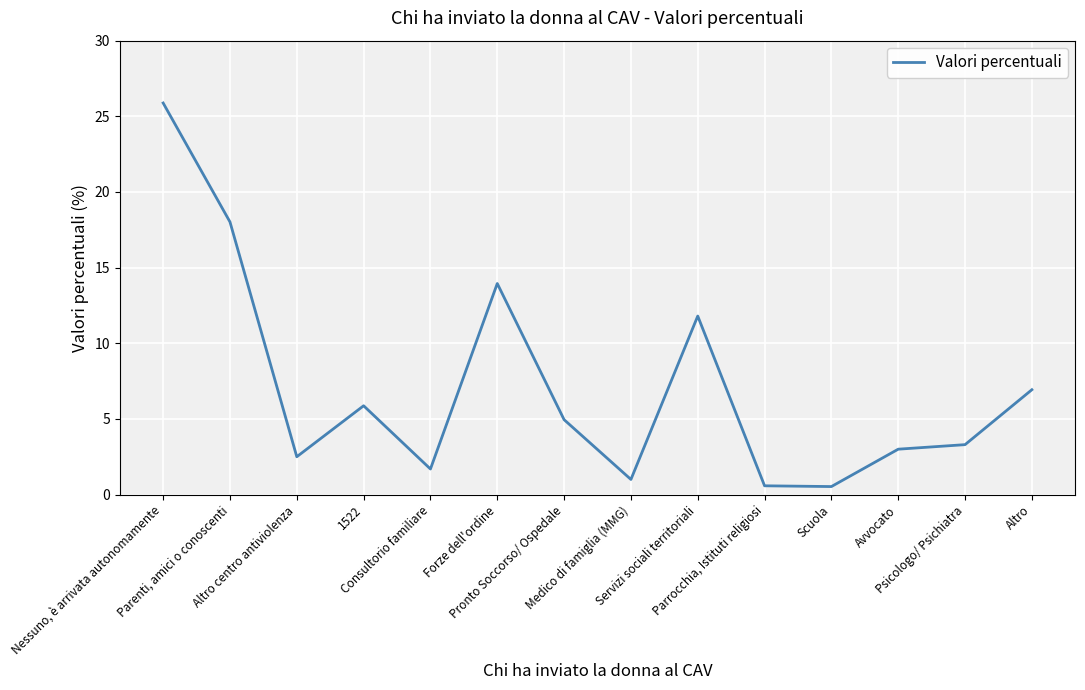

Rank the categories by value from highest to lowest.

Nessuno, è arrivata autonomamente, Parenti, amici o conoscenti, Forze dell'ordine, Servizi sociali territoriali, Altro, 1522, Pronto Soccorso/ Ospedale, Psicologo/ Psichiatra, Avvocato, Altro centro antiviolenza, Consultorio familiare, Medico di famiglia (MMG), Parrocchia, Istituti religiosi, Scuola